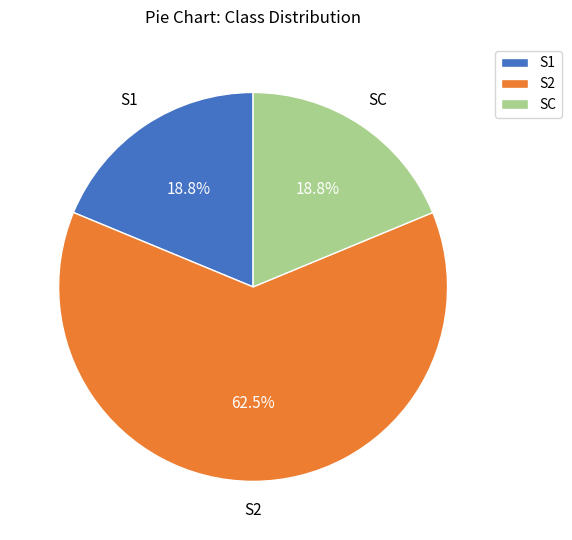

What is the ratio of the value at S2 to the value at S1?

3.3